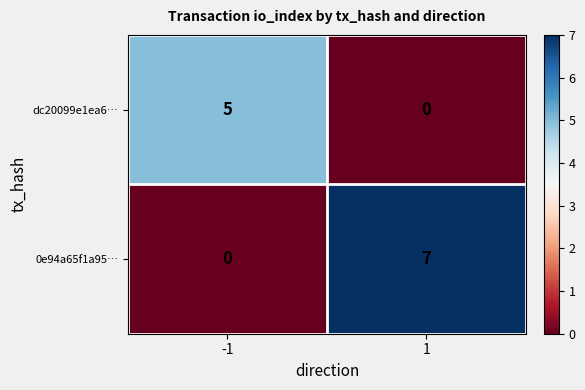

What is the sum of the dc20099e1ea6… values at -1 and 1?

5